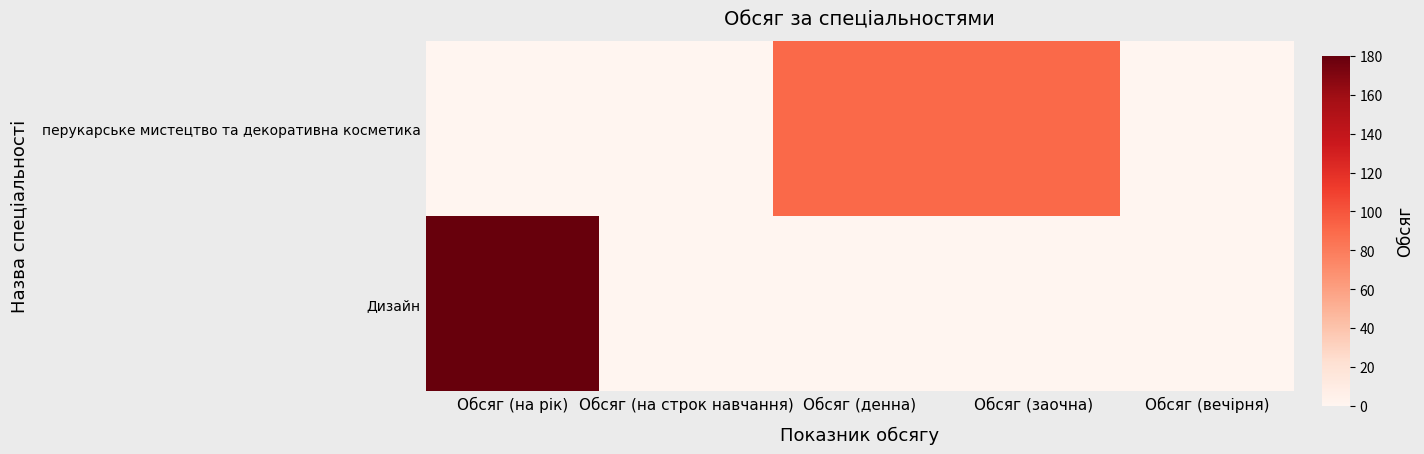

At which category is the sum across all series the highest?

Обсяг (на рік)